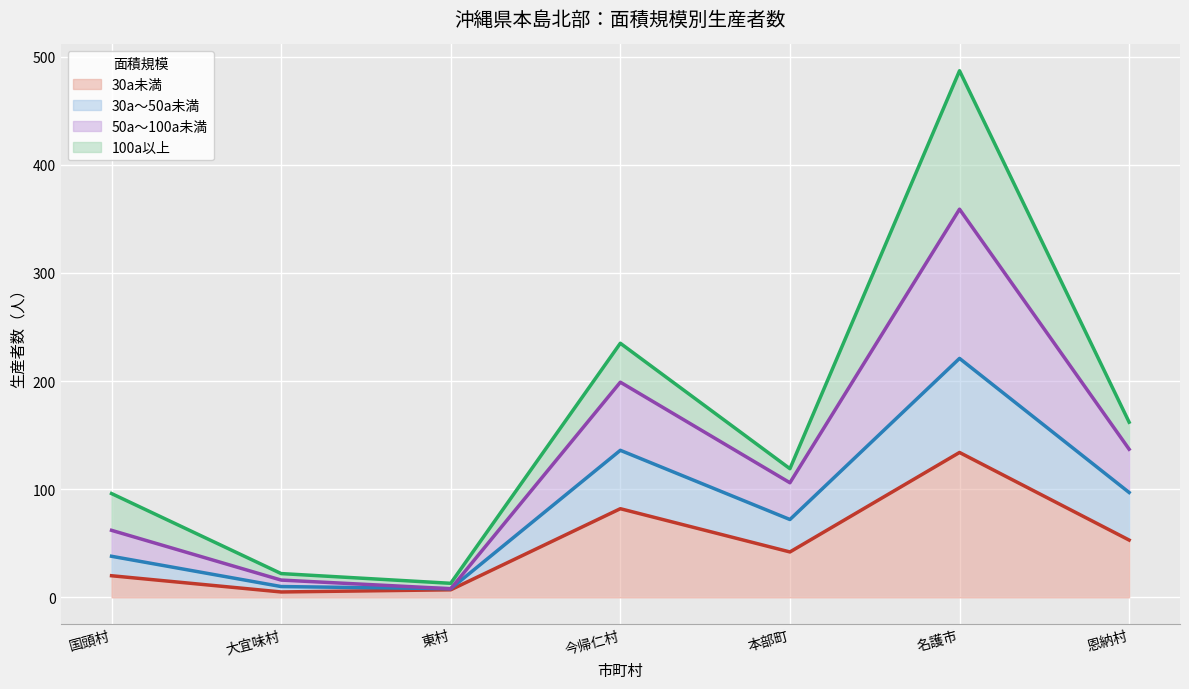

At which category is the sum across all series the highest?

名護市